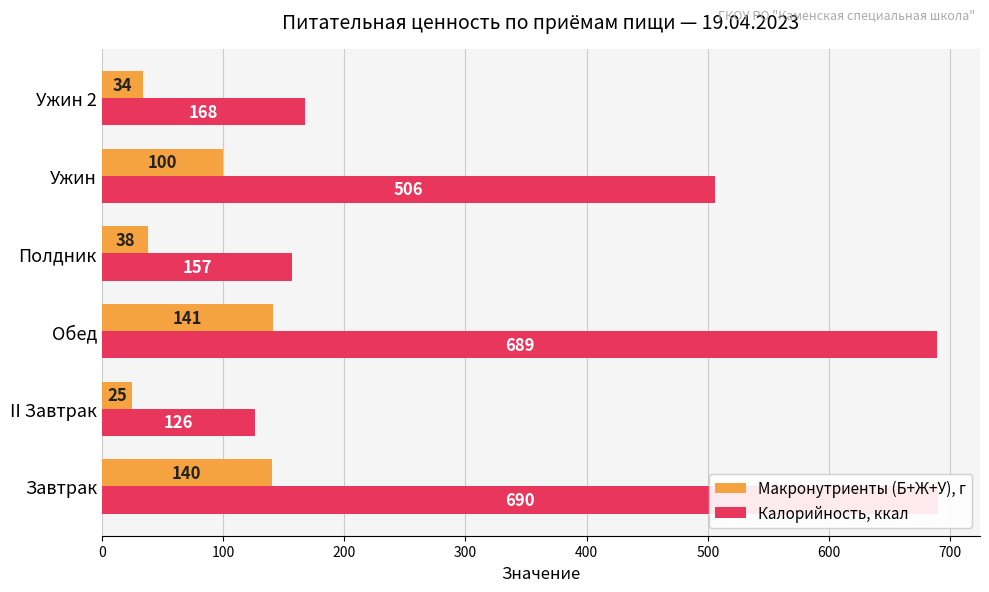

Does the chart contain stacked bars?

No